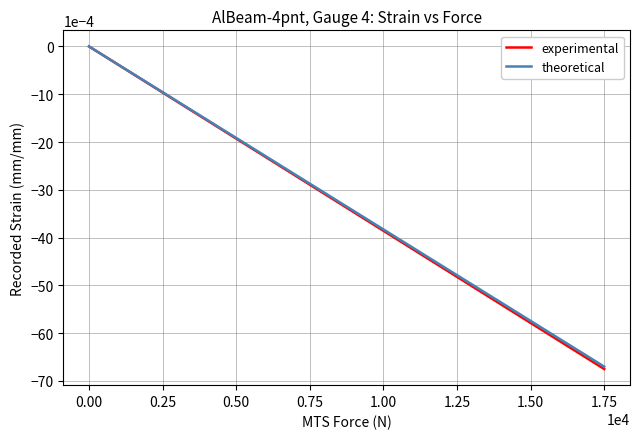

How many lines are shown in the chart?

2